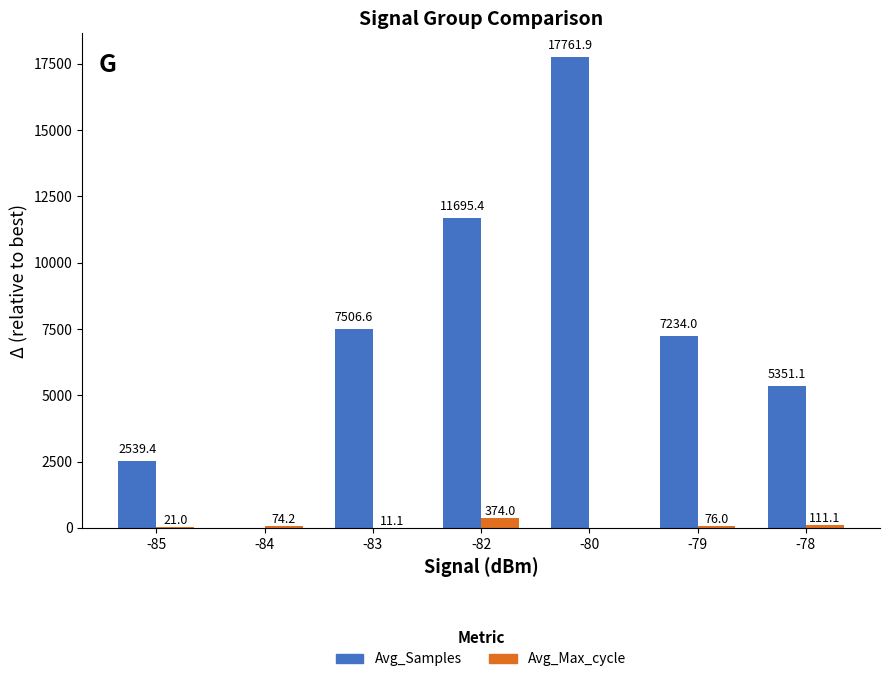

What is the average value of the Avg_Max_cycle series?

95.3